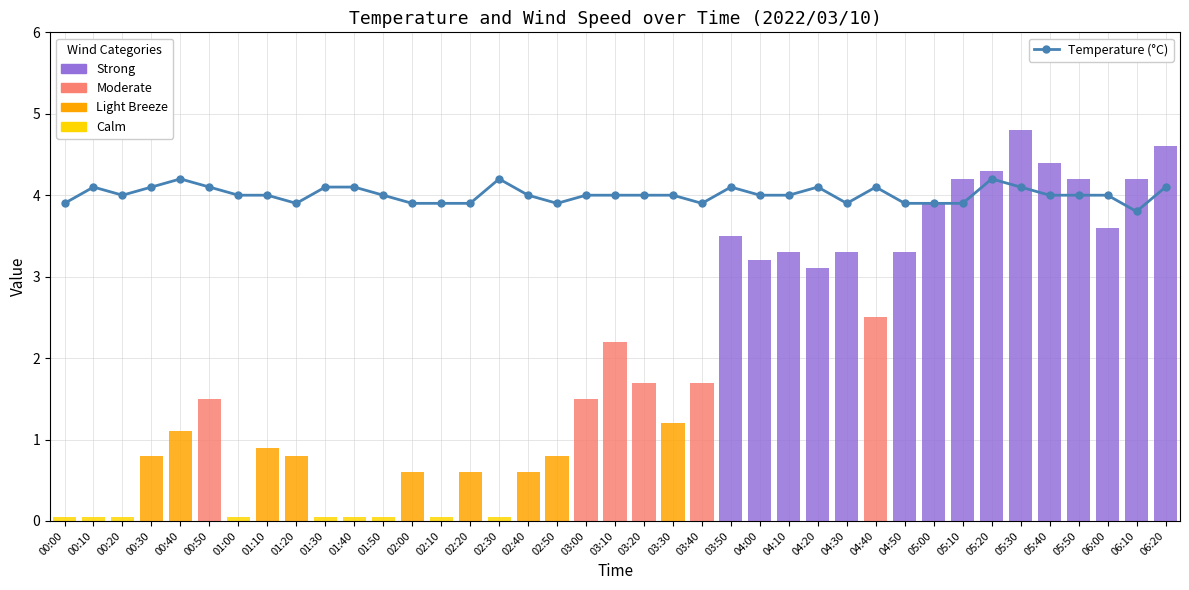

Reading right to left, extract all data points from this chart.

4.1	3.8	4.0	4.0	4.0	4.1	4.2	3.9	3.9	3.9	4.1	3.9	4.1	4.0	4.0	4.1	3.9	4.0	4.0	4.0	4.0	3.9	4.0	4.2	3.9	3.9	3.9	4.0	4.1	4.1	3.9	4.0	4.0	4.1	4.2	4.1	4.0	4.1	3.9